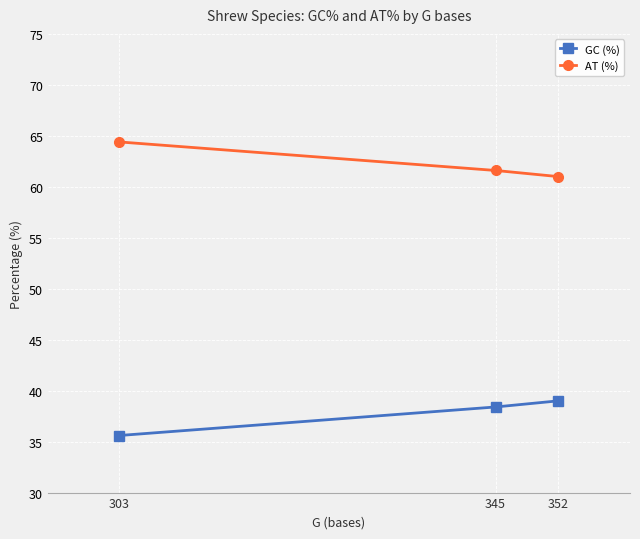

How many series are shown in this chart?

2